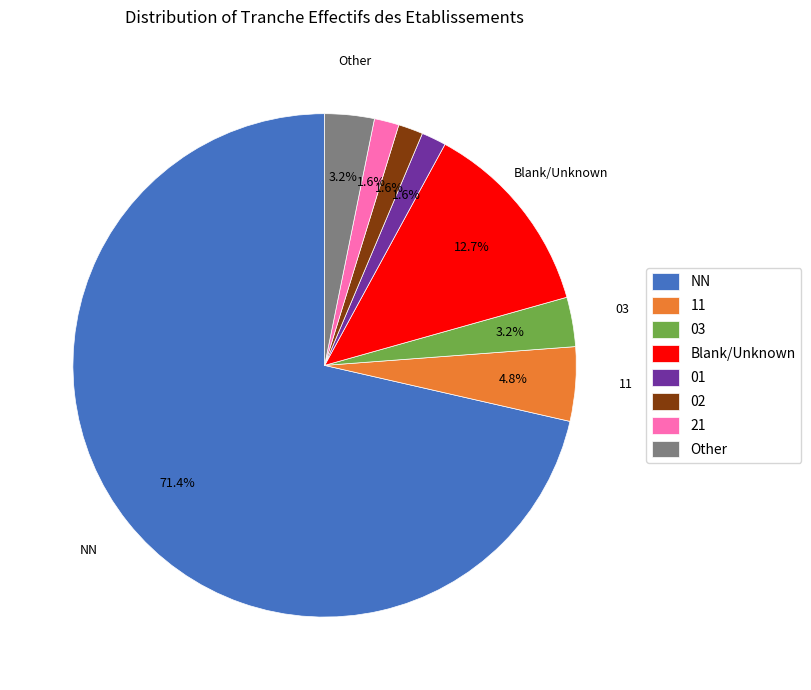

Which slice is the largest?

NN